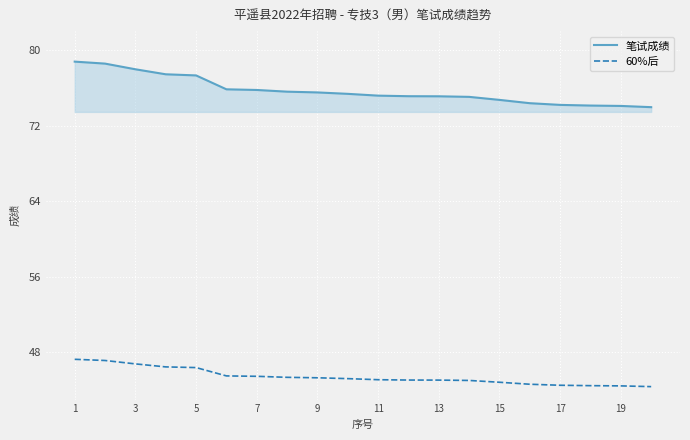

What is the difference between the maximum and minimum values in the 60%后 series?

2.9